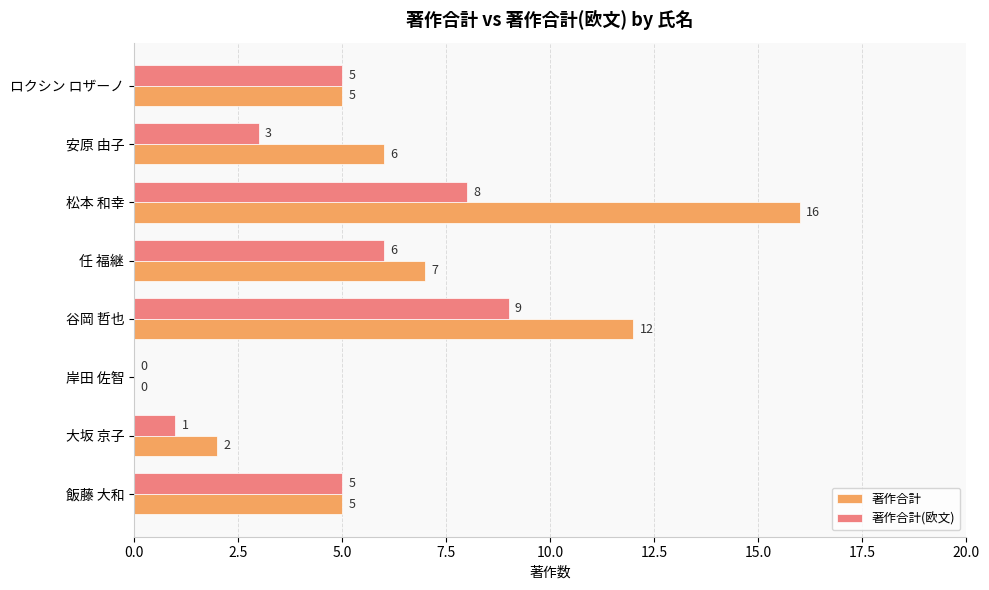

How many values in 著作合計 are above zero?

7